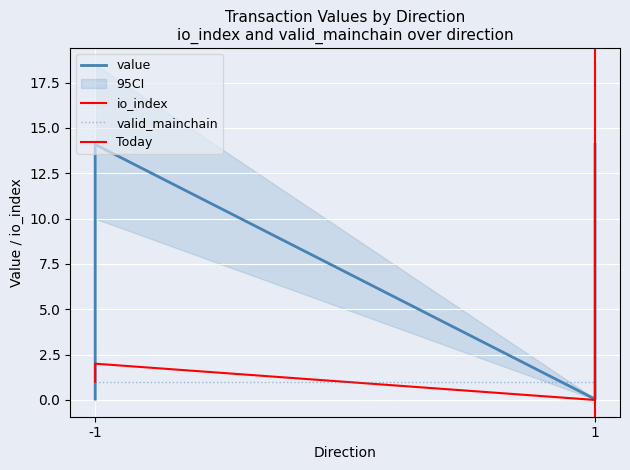

How many times do value and io_index cross each other?

1